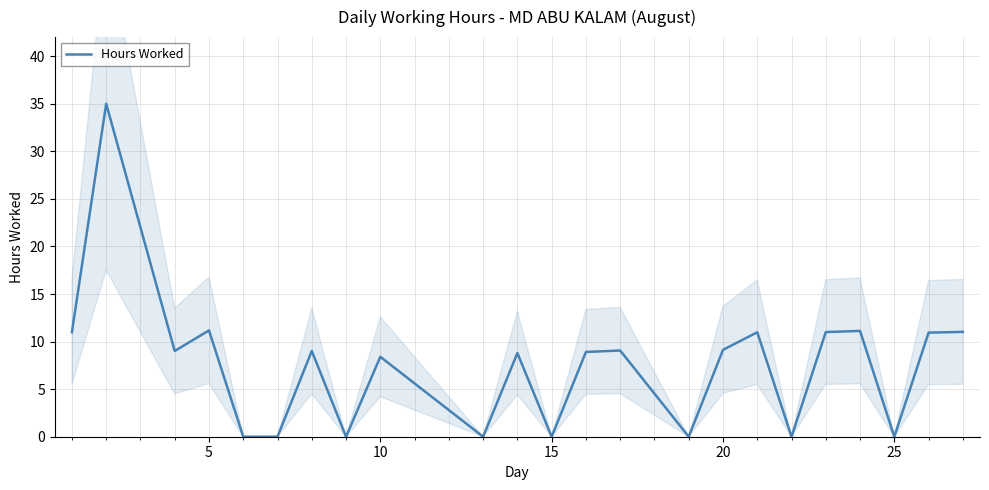

What is the sum of all values?

174.5